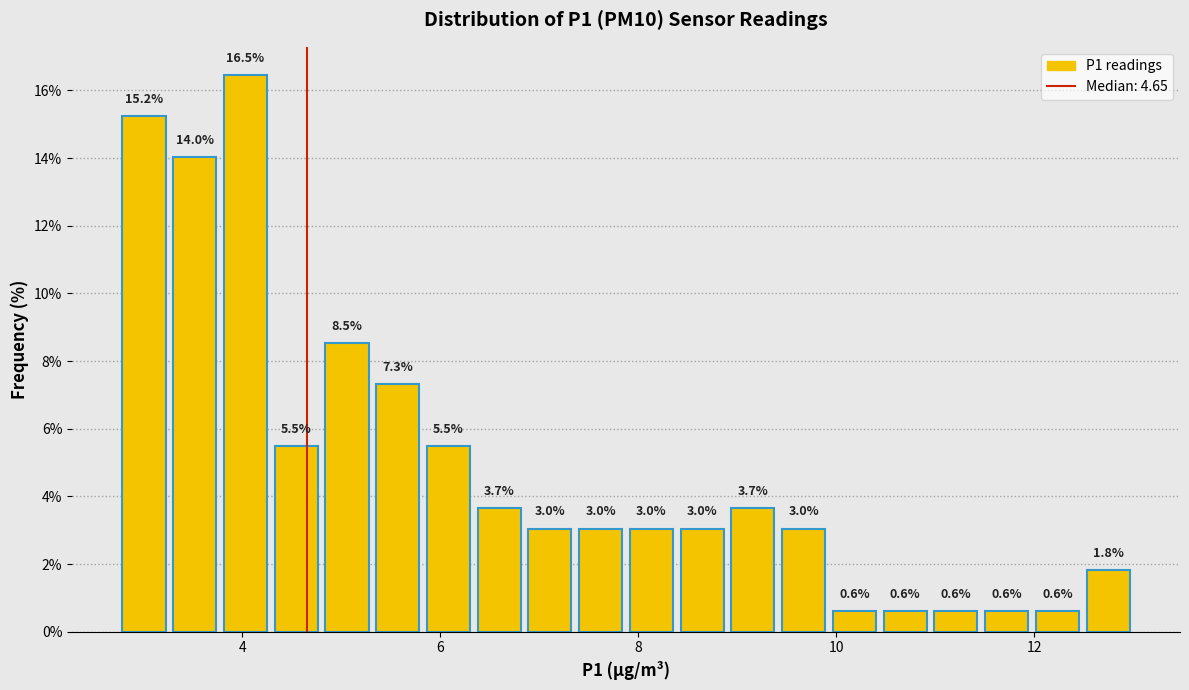

Read against the x-axis, roughly where is the centre of the tallest bar?

4.0